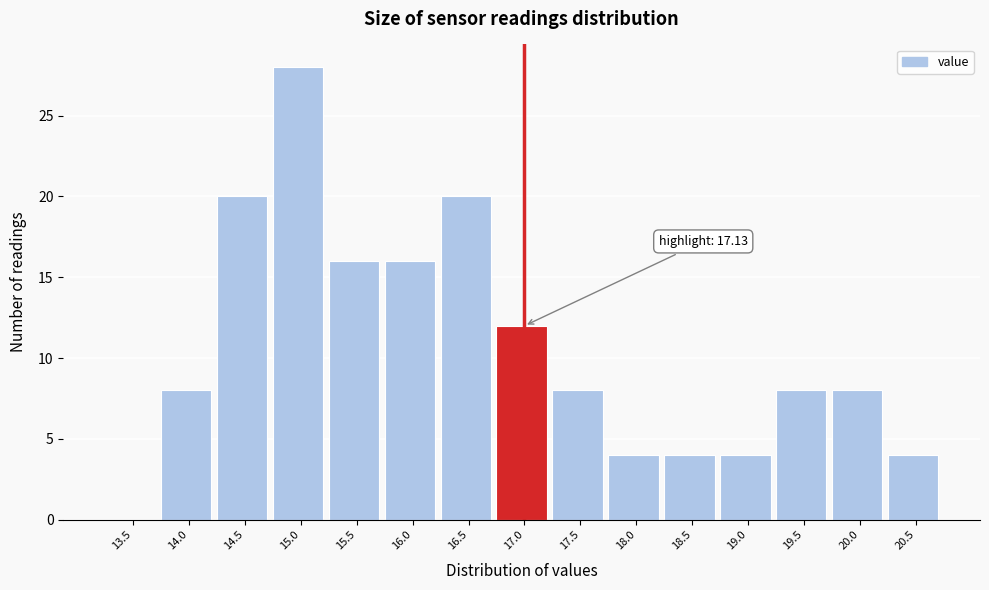

Reading right to left, list all the values displayed in this chart.

20.5=4	20.0=8	19.5=8	19.0=4	18.5=4	18.0=4	17.5=8	17.0=12	16.5=20	16.0=16	15.5=16	15.0=28	14.5=20	14.0=8	13.5=0